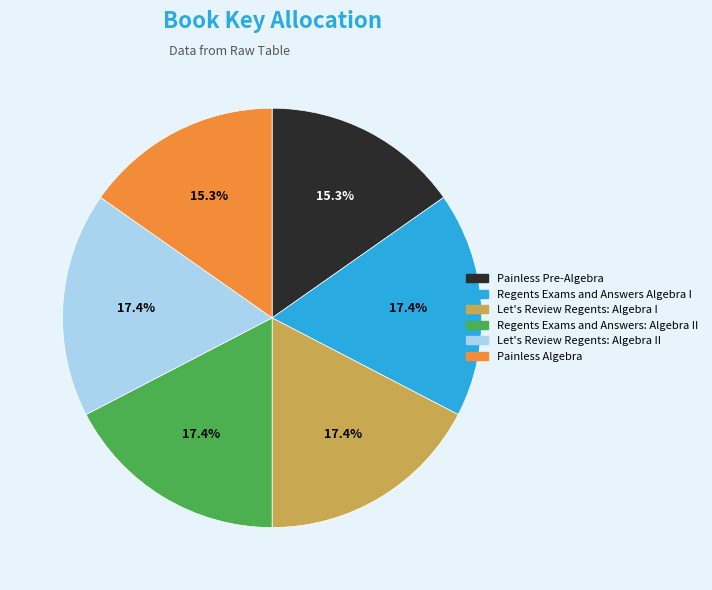

What percentage is the Painless Algebra slice, to the nearest percent?

15%